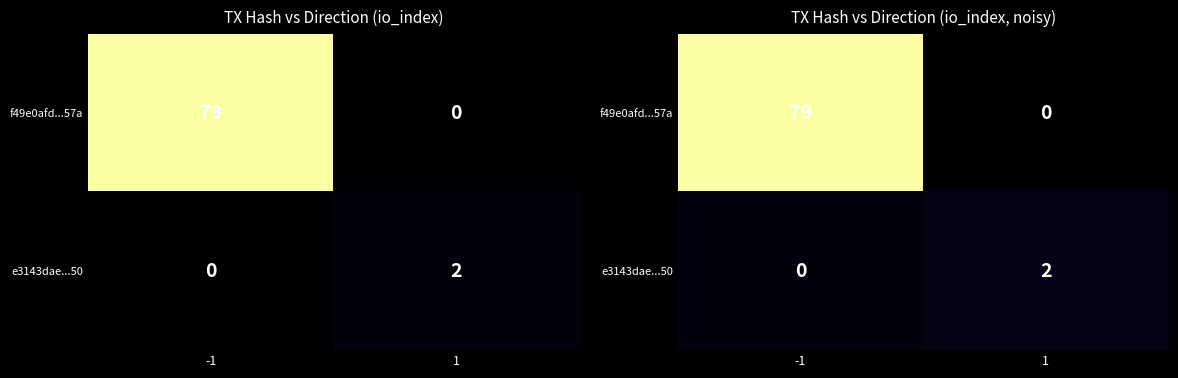

Which has a higher value, 1 or -1?

-1